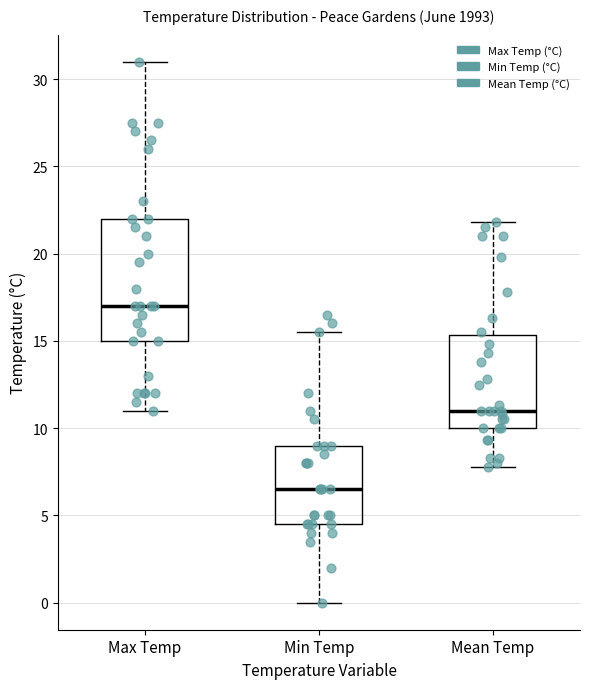

Reading left to right, read every box against the y-axis: the position of its median line, the range the box covers, and the ends of its whiskers. The values are not printed on the chart, so give them approximately, as read against the axis.

Max Temp: median 17.0, box 15.0 to 22.0, whiskers 11.0 to 31.0
Min Temp: median 6.5, box 4.5 to 9.0, whiskers 0.0 to 15.5
Mean Temp: median 11.0, box 10.0 to 15.5, whiskers 8.0 to 22.0